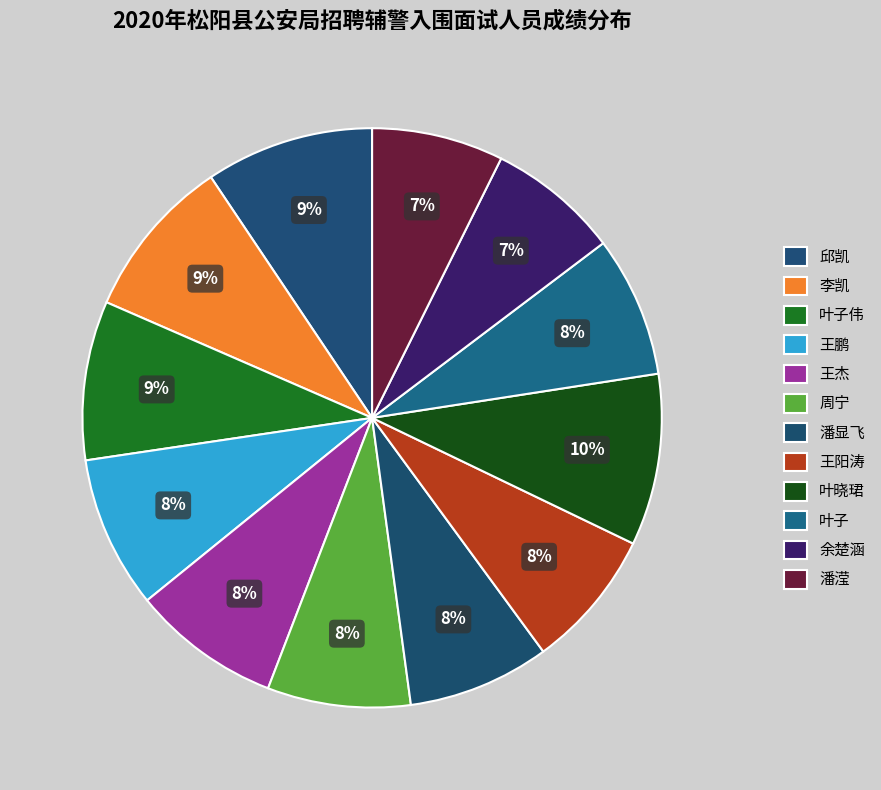

What is the ratio of the value at 叶子 to the value at 邱凯?

0.8